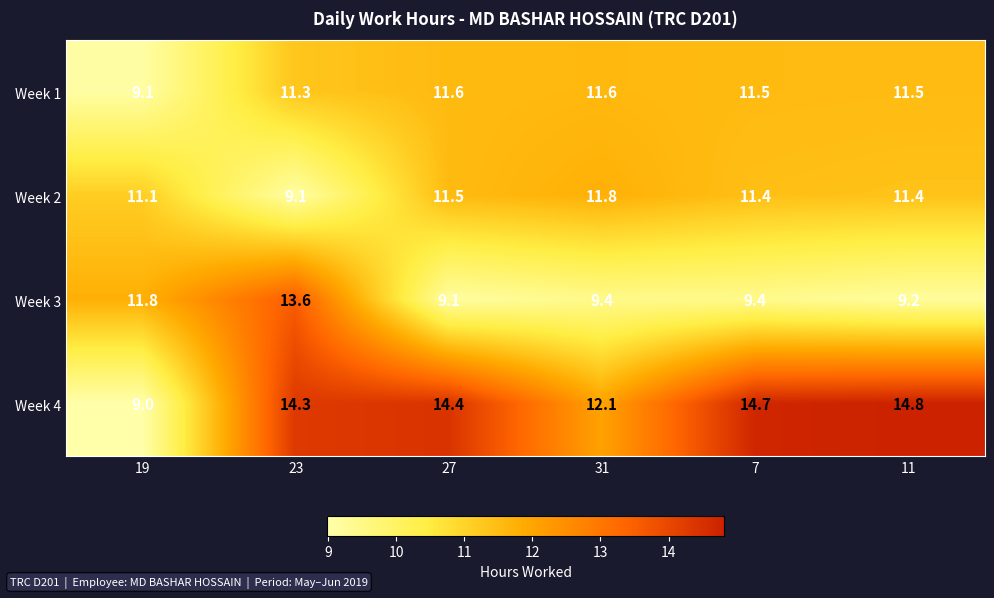

How many distinct data groups are displayed?

4